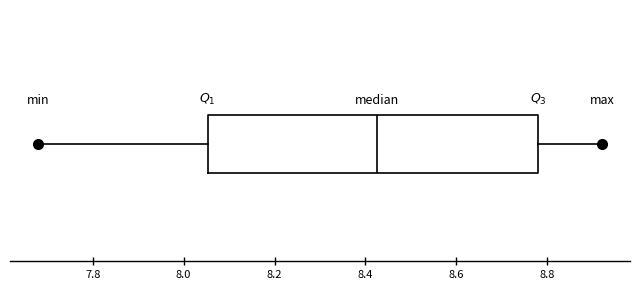

Read this box plot against the x-axis: the position of the median line, the range covered by the box, and the ends of both whiskers. The values are not printed on the chart, so give them approximately, as read against the axis.

median 8.42, box 8.06 to 8.78, whiskers 7.68 to 8.92